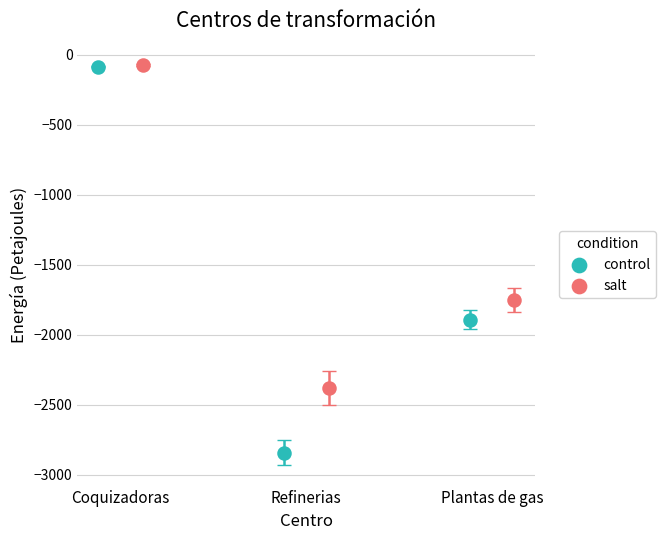

Which series reaches the minimum Y coordinate?

control